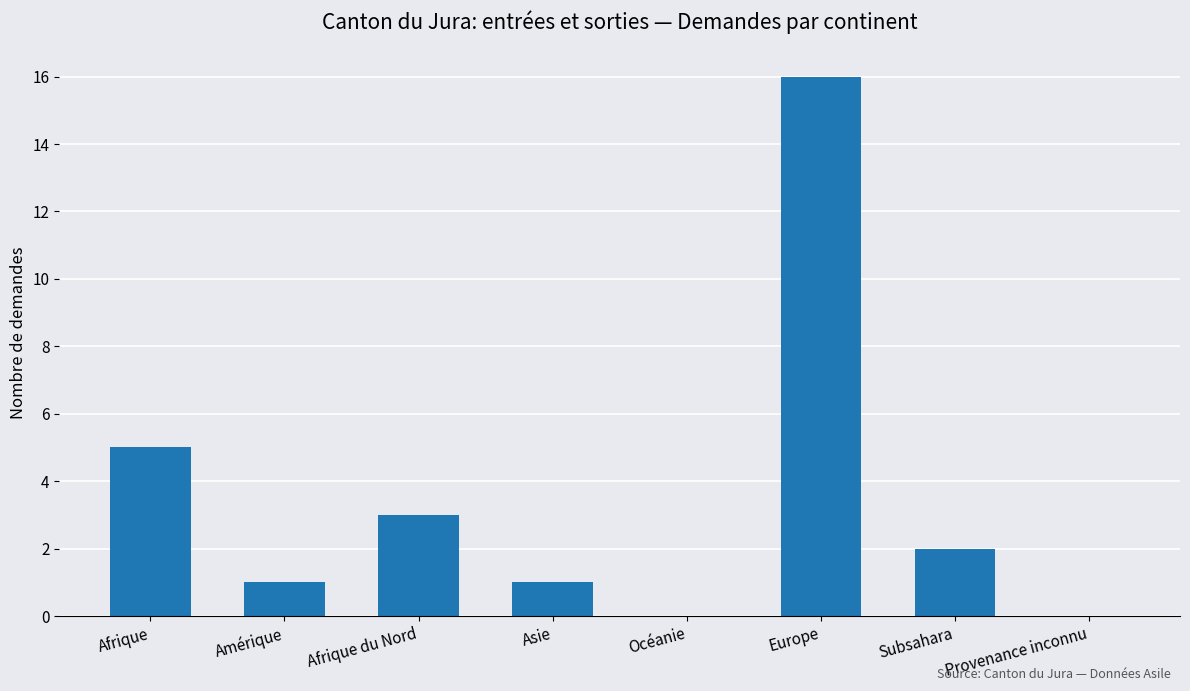

The chart shows a value of 2 at Subsahara. True or false?

True